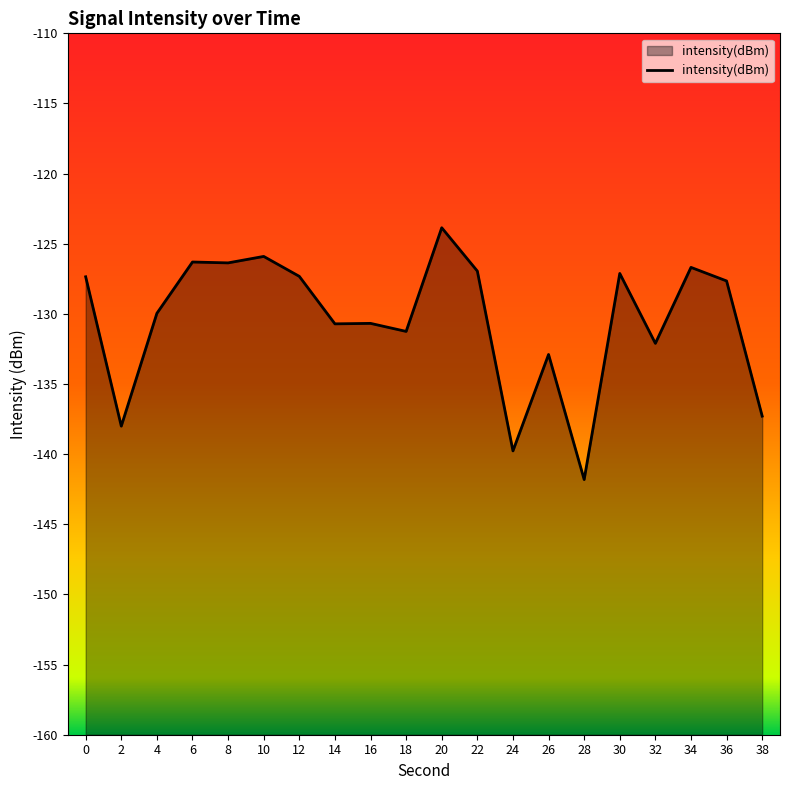

Read the value at 38.

-137.3